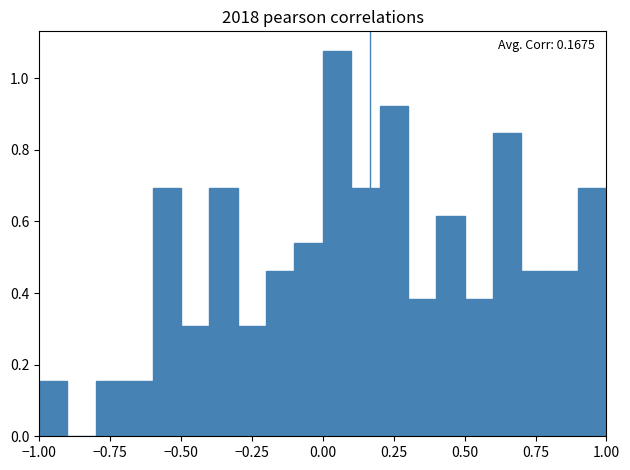

Around what value on the x-axis is the tallest bar? Give the approximate position of its centre, as read against the axis.

0.05